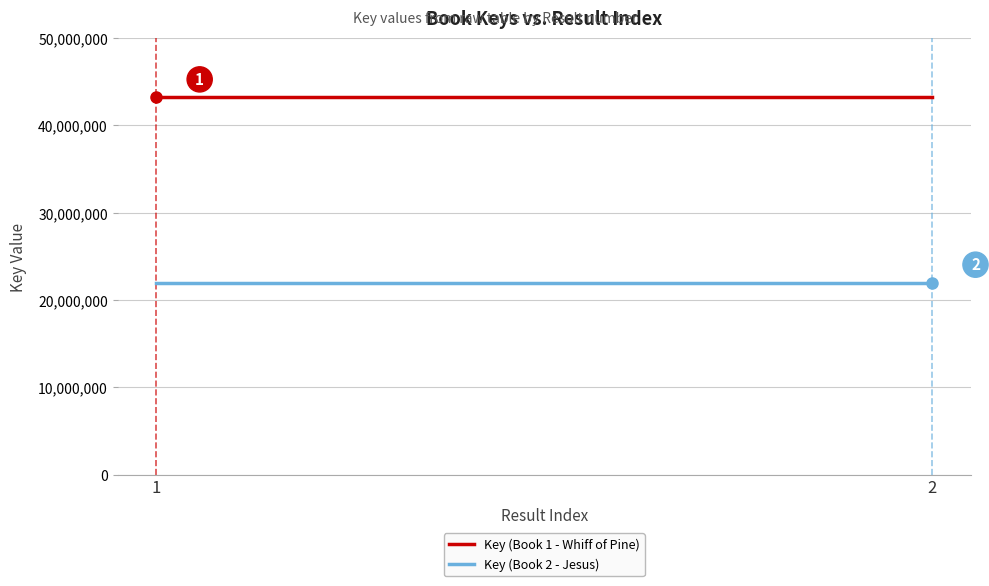

Which has a higher value, 2 or 1?

2